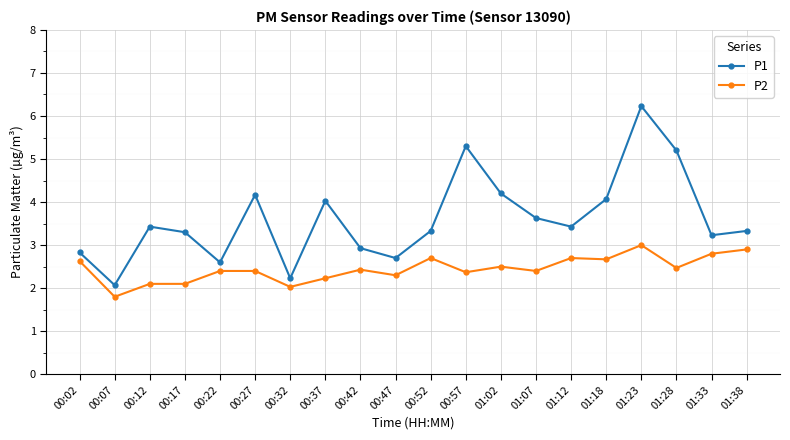

What is the sum of the P1 values at 00:32 and 01:33?

5.5